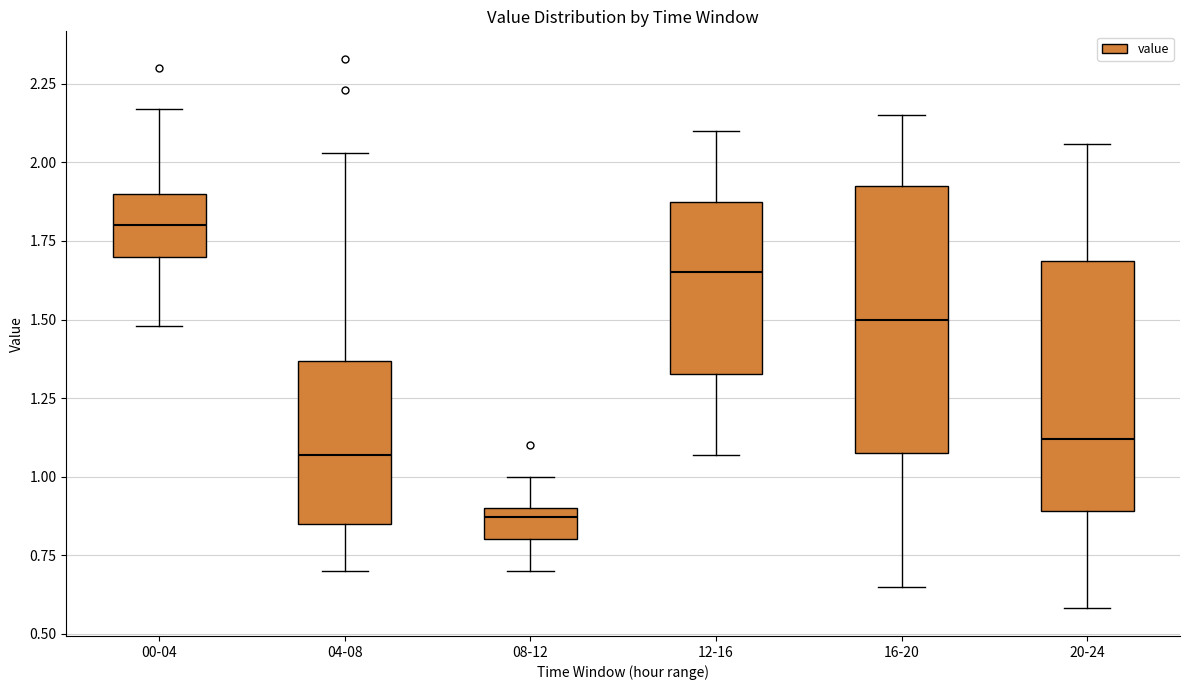

Reading left to right, transcribe this box plot: for each box, give where its median line is, the range the box spans, and where its two whiskers end, as read against the y-axis. The values are not printed on the chart, so give them approximately, as read against the axis.

00-04: median 1.80, box 1.70 to 1.90, whiskers 1.50 to 2.15
04-08: median 1.05, box 0.85 to 1.35, whiskers 0.70 to 2.05
08-12: median 0.85, box 0.80 to 0.90, whiskers 0.70 to 1.00
12-16: median 1.65, box 1.35 to 1.90, whiskers 1.05 to 2.10
16-20: median 1.50, box 1.10 to 1.95, whiskers 0.65 to 2.15
20-24: median 1.10, box 0.90 to 1.70, whiskers 0.60 to 2.05